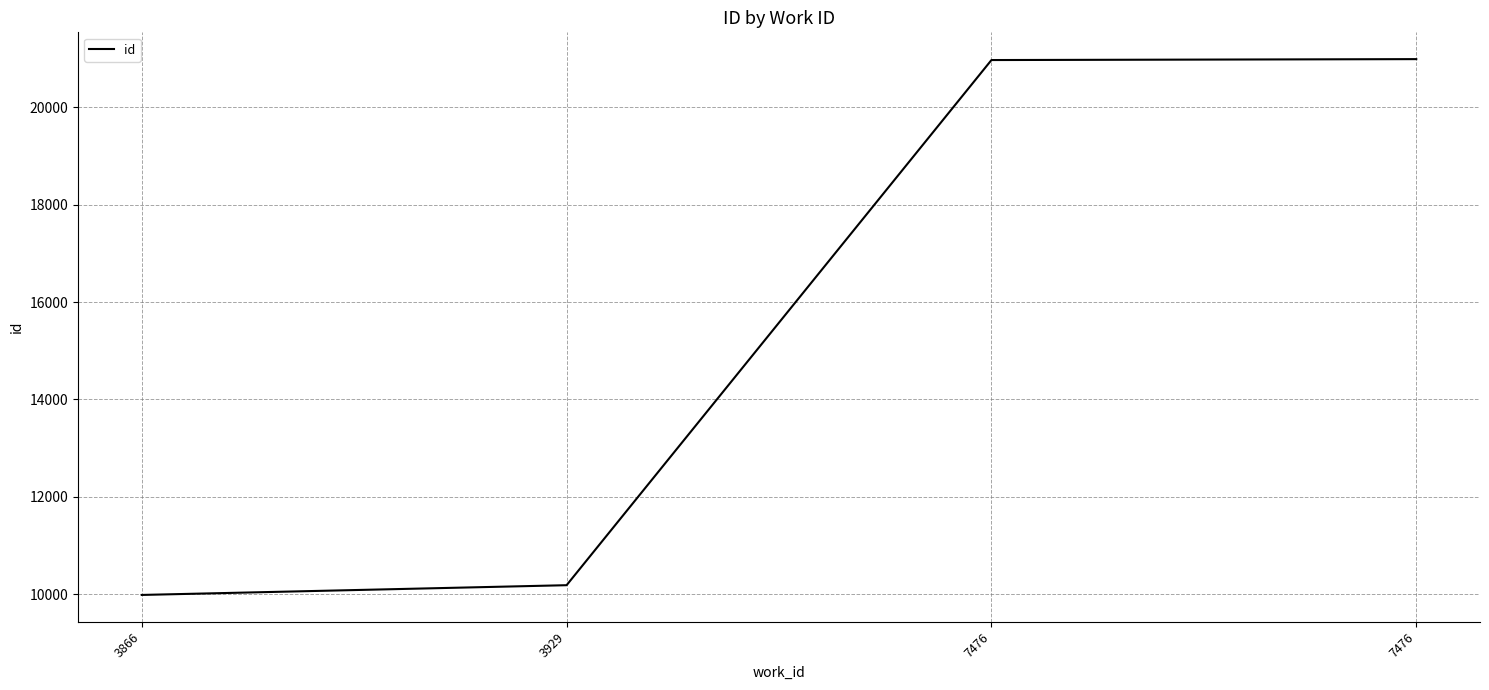

Where is the data nearest to the value 15486?

3929